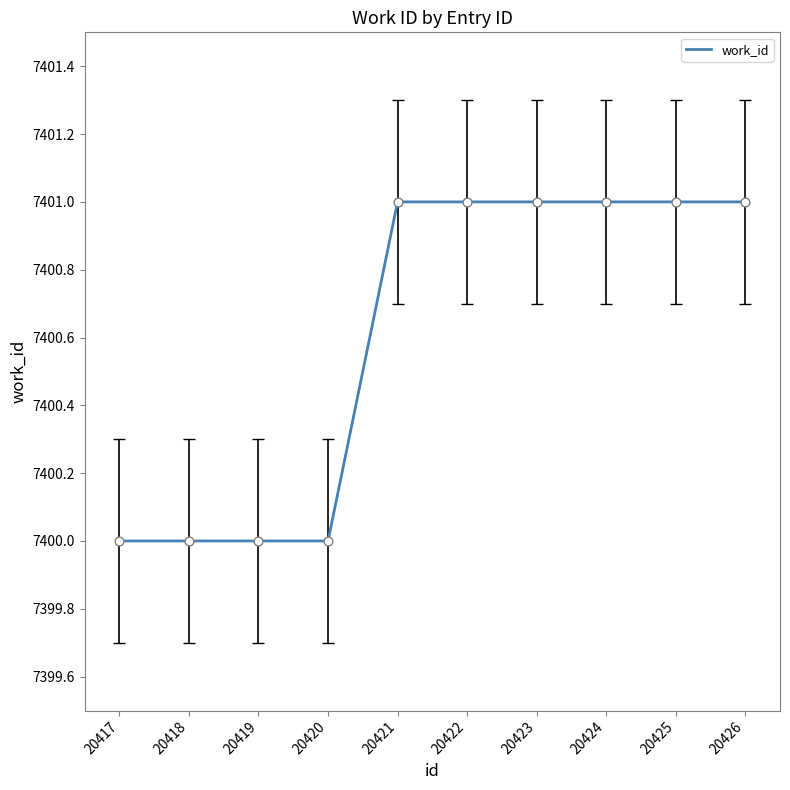

Approximately how many times larger is the value at 20424 compared to 20422?

1.0